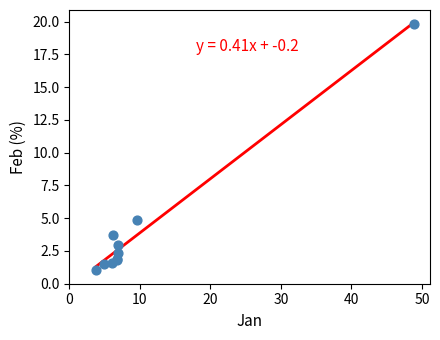

What Y value in the scatter plot is closest to 10?

4.9